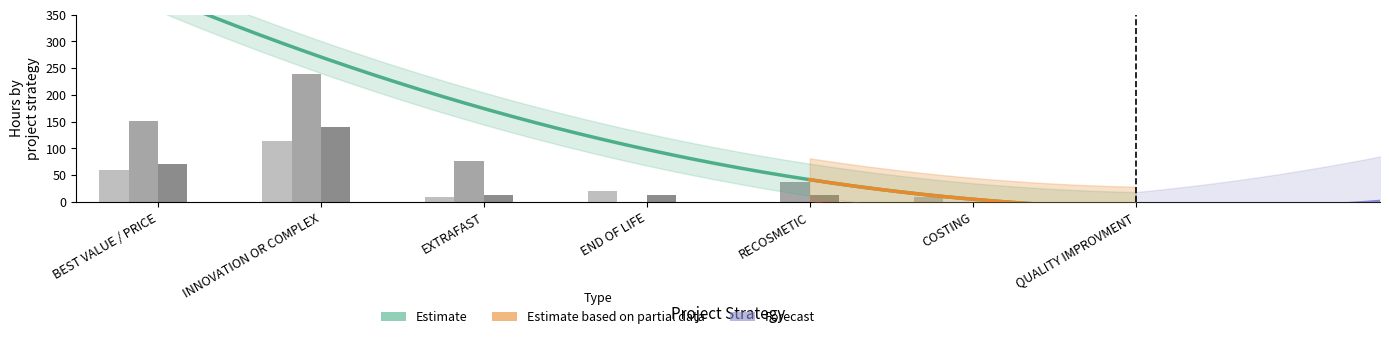

Which category has the lowest value in the PRODUCT MANAGER series?

RECOSMETIC